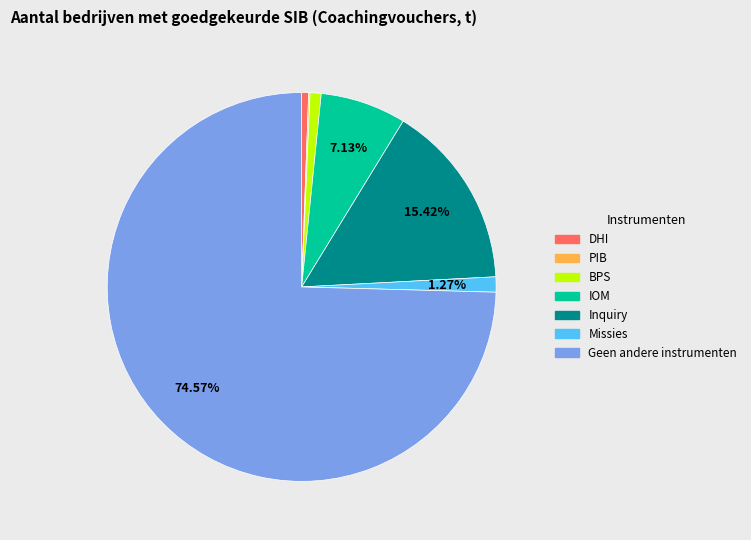

What is the largest slice in the pie chart?

Geen andere instrumenten